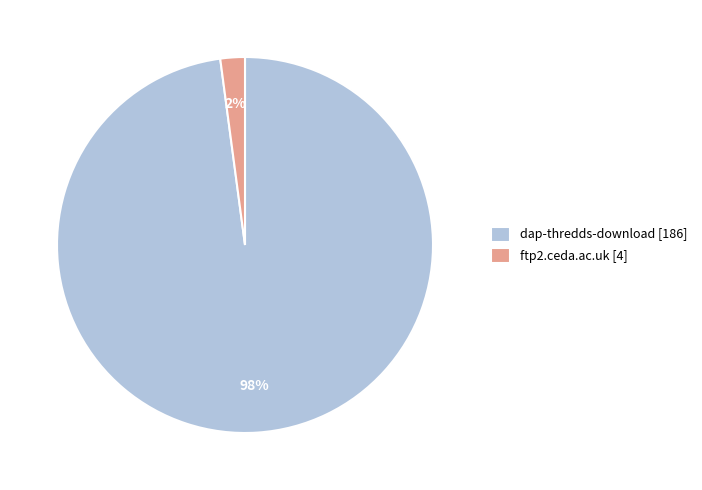

Which slice is the largest?

dap-thredds-download